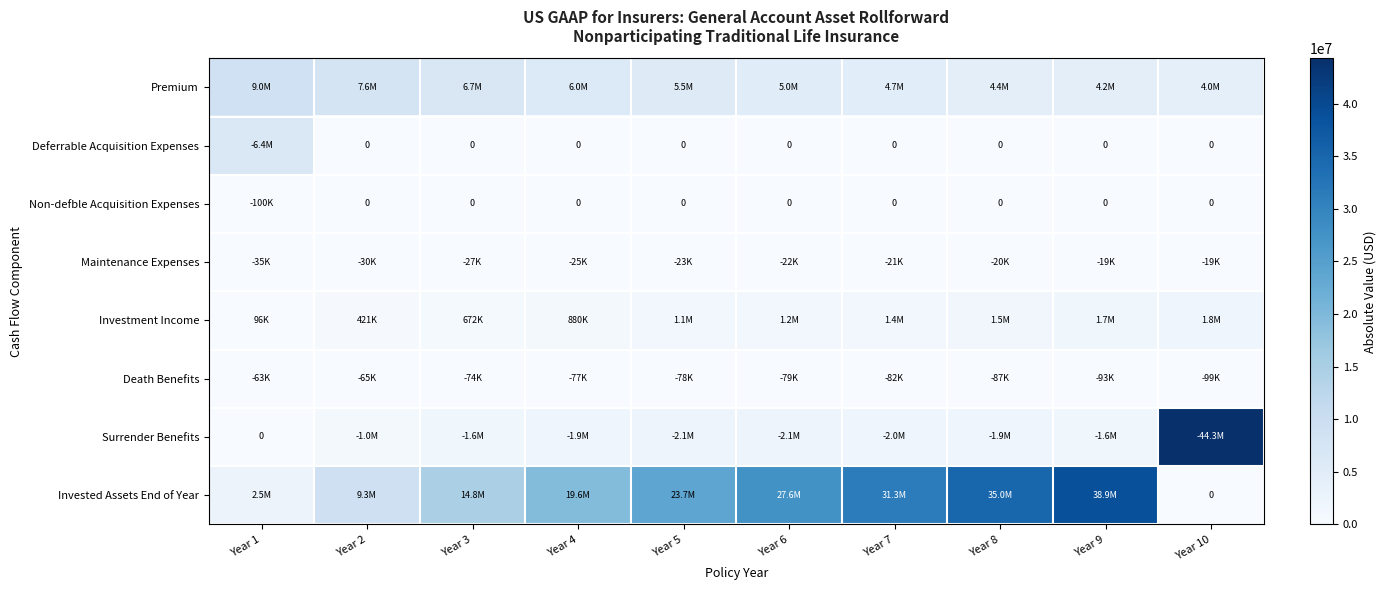

Which series has the largest total across all categories?

Invested Assets End of Year